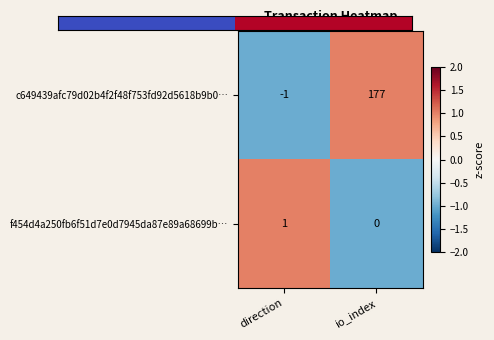

Rank the series by their maximum value, from highest to lowest.

c649439afc79d02b4f2f48f753fd92d5618b9b0…, f454d4a250fb6f51d7e0d7945da87e89a68699b…